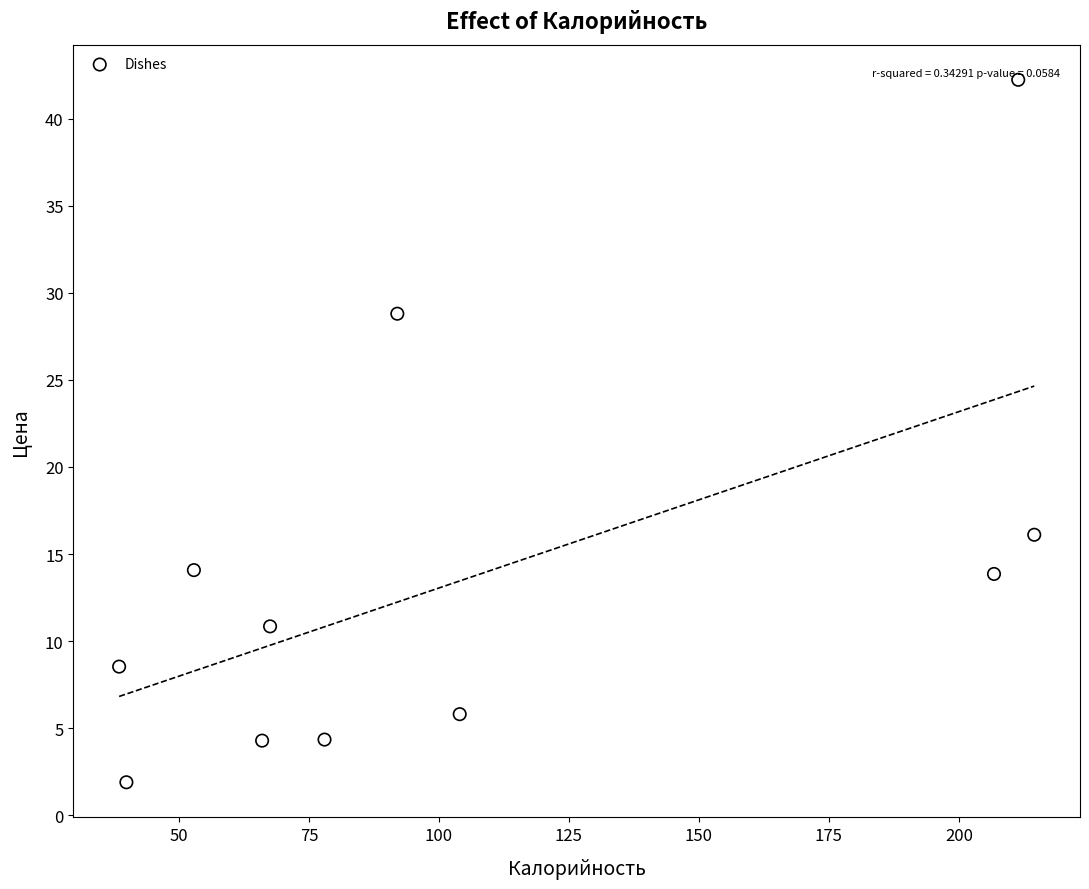

What Y value in the scatter plot is closest to 22?

16.1